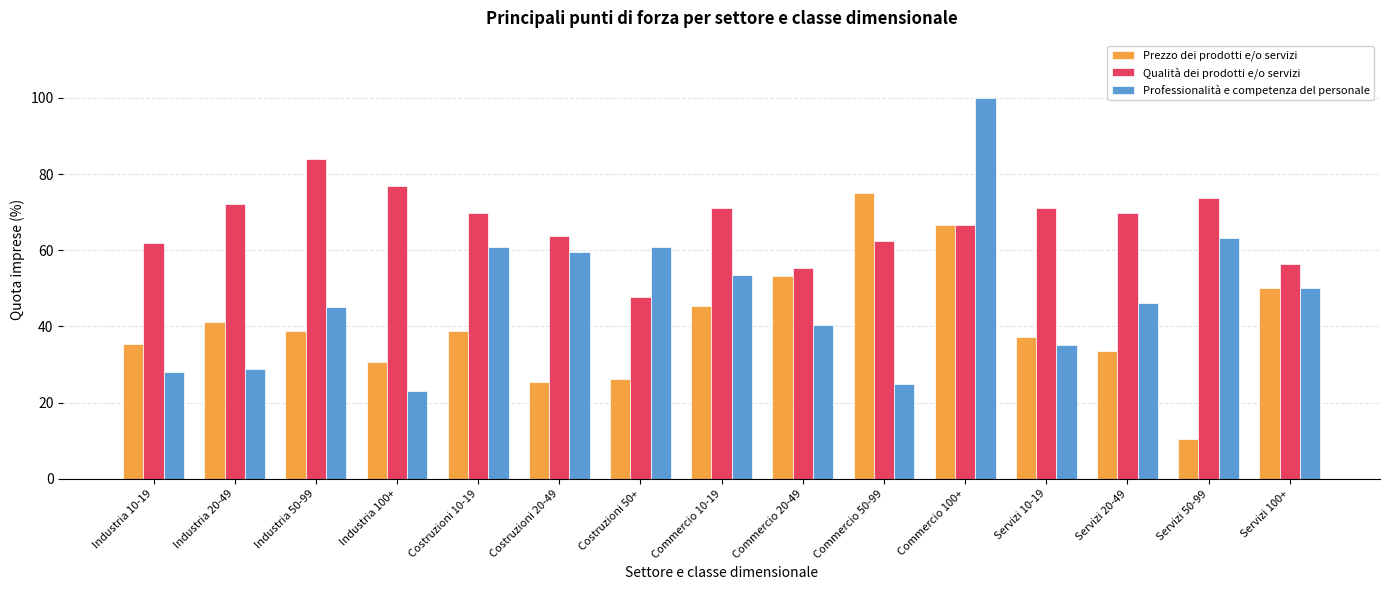

Read the Prezzo dei prodotti e/o servizi value at Servizi 20-49.

33.6